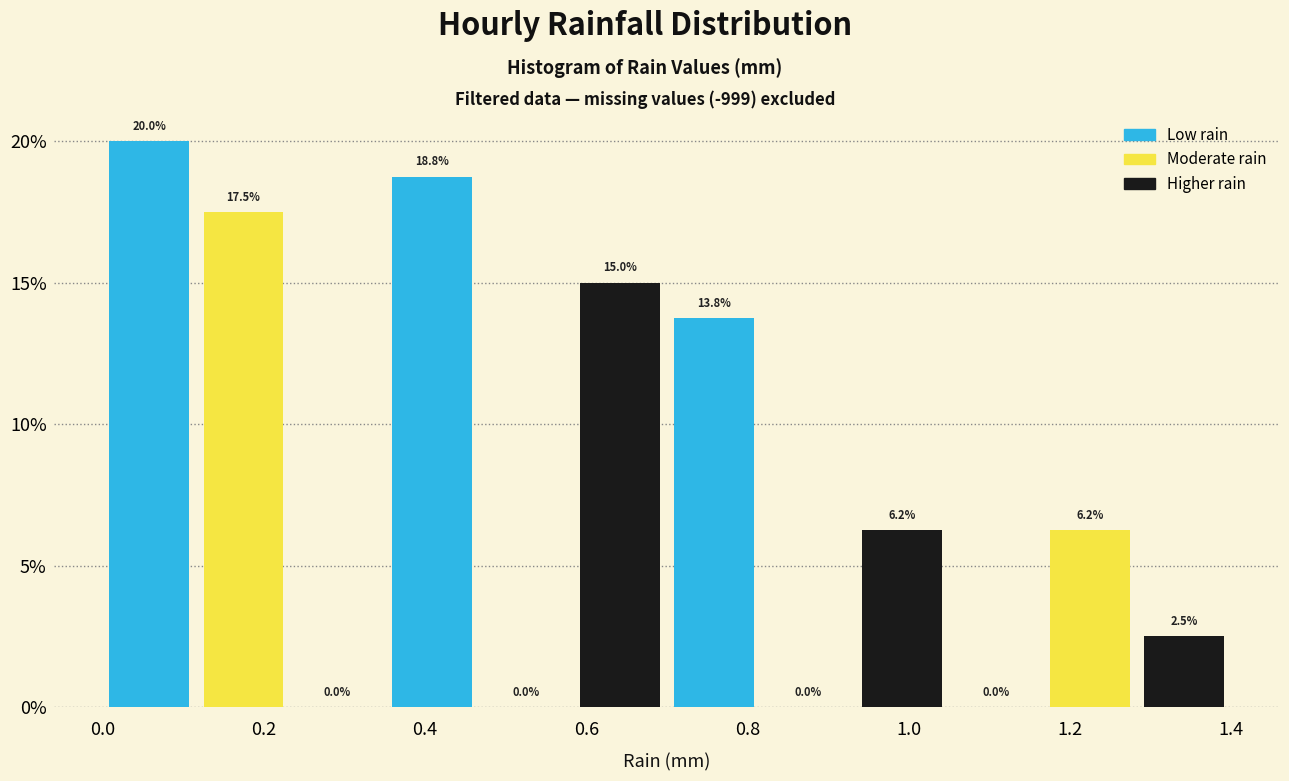

Reading left to right, list every bar in this chart as the range it spans on the x-axis followed by its height. The bar edges are not printed on the chart, so give them approximately, as read against the axis.

0.00 to 0.12: 20.0
0.12 to 0.24: 17.5
0.24 to 0.36: 0.0
0.36 to 0.46: 18.8
0.46 to 0.58: 0.0
0.58 to 0.70: 15.0
0.70 to 0.82: 13.8
0.82 to 0.94: 0.0
0.94 to 1.06: 6.2
1.06 to 1.16: 0.0
1.16 to 1.28: 6.2
1.28 to 1.40: 2.5